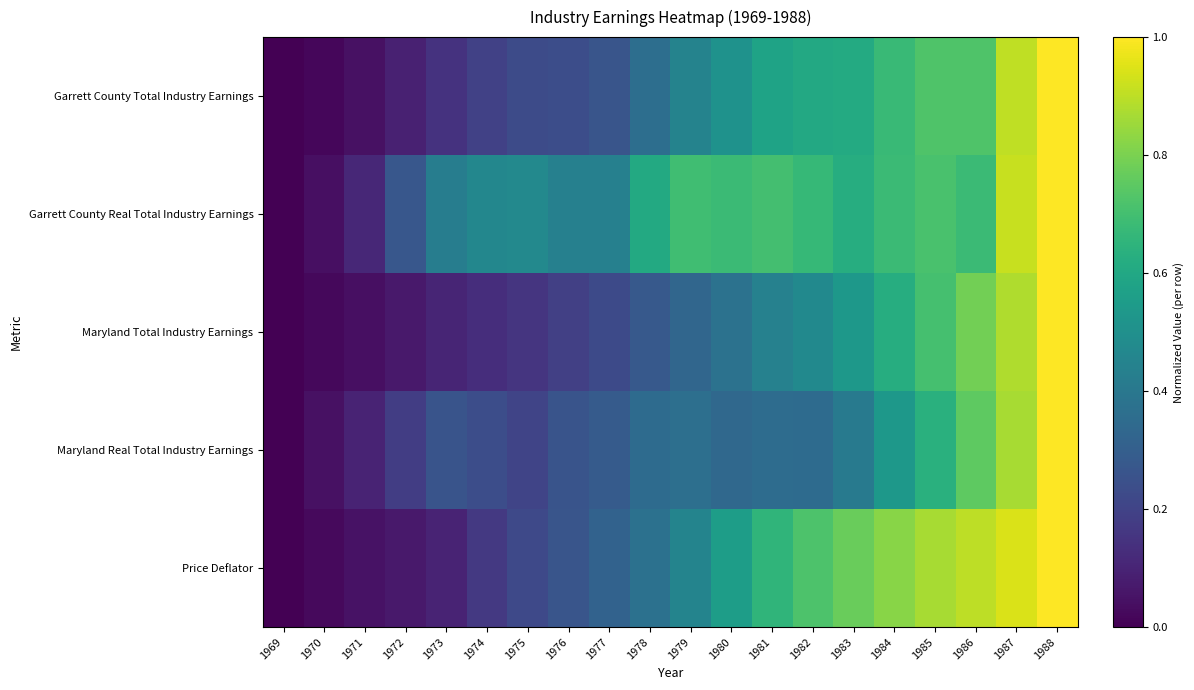

What is the total value across all series at 1974?

1.2